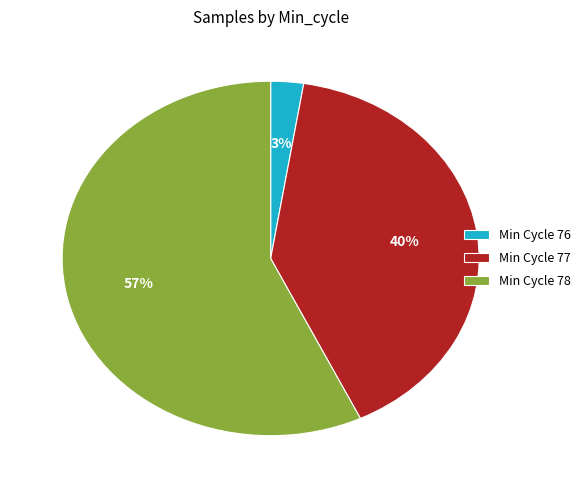

Count the number of slices in the pie.

3